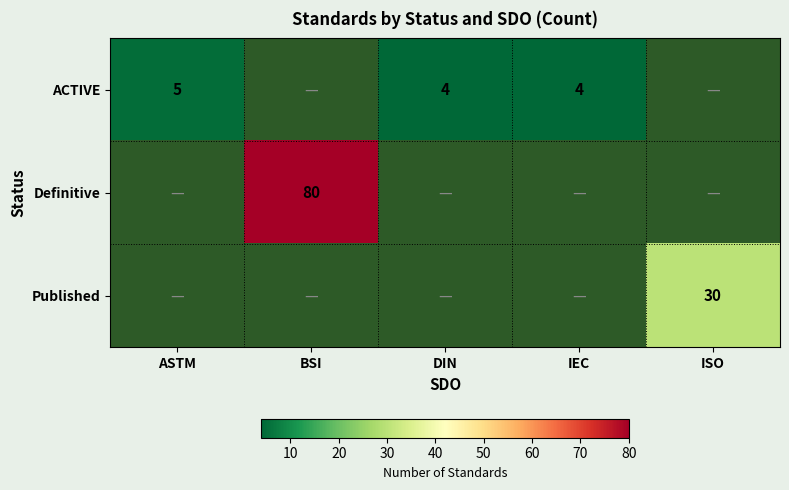

True or false: Published has a value of 30 at ISO.

True